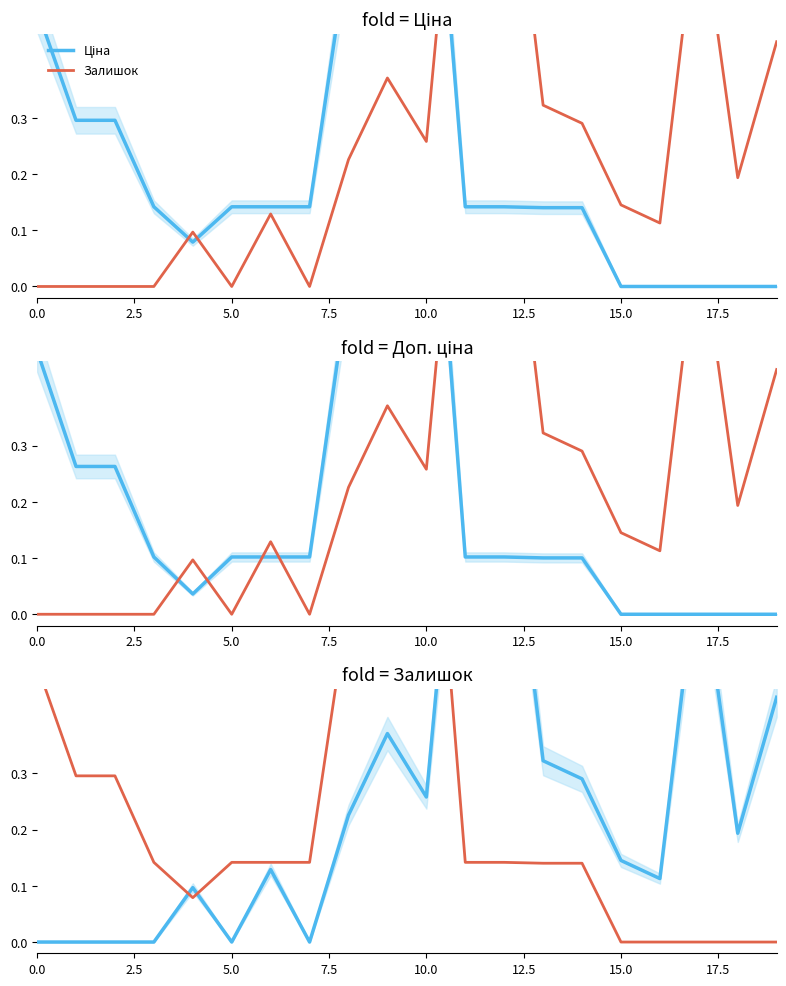

At how many categories does at least one series exceed 0?

20